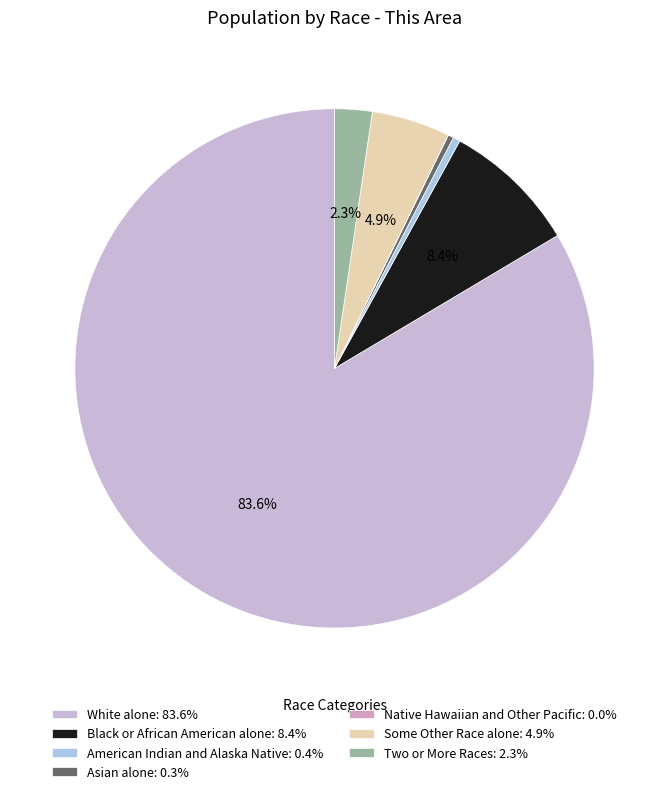

How many segments does this pie chart have?

7